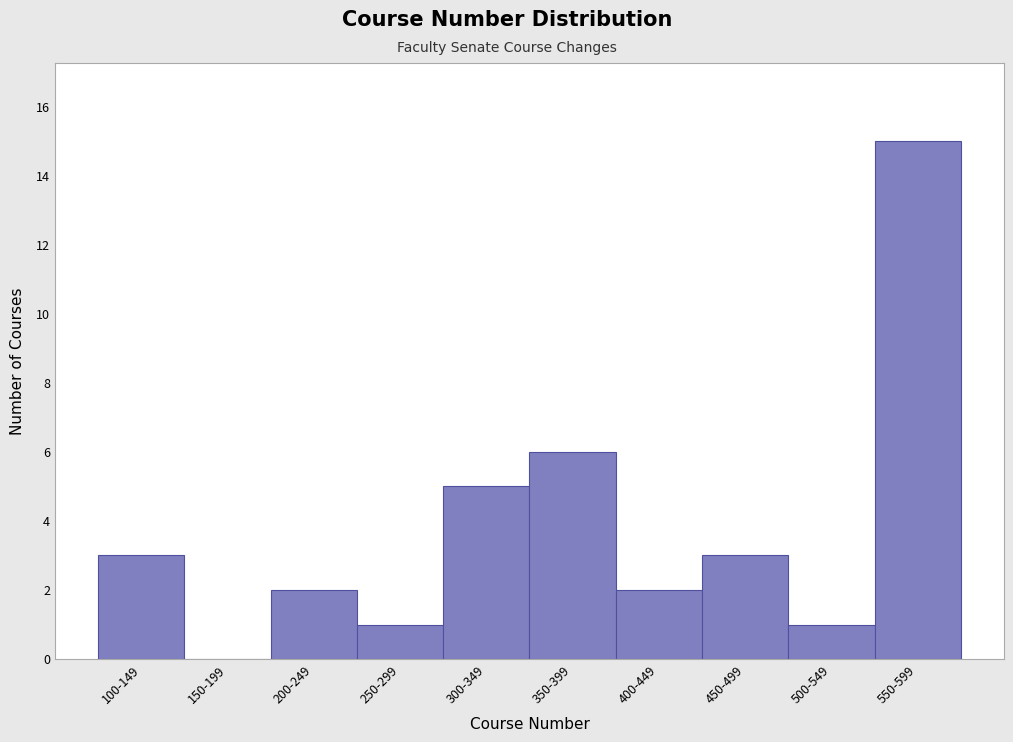

Between 250-299 and 450-499, which is larger?

450-499